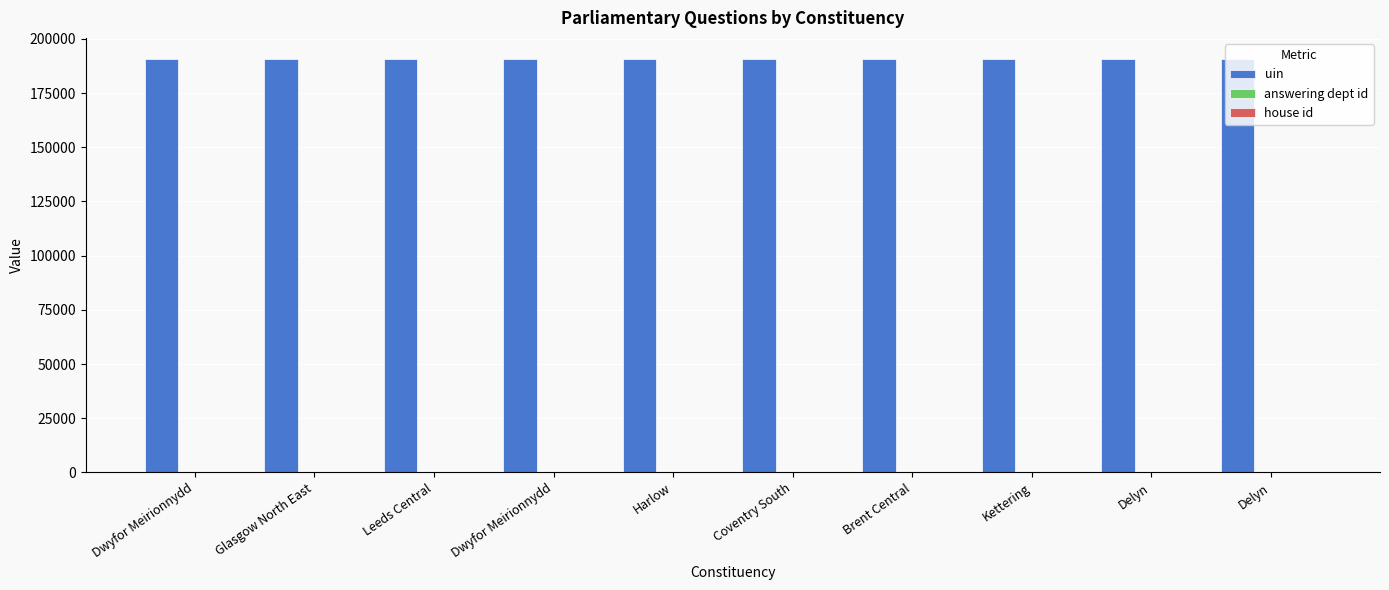

Does the chart contain stacked bars?

No